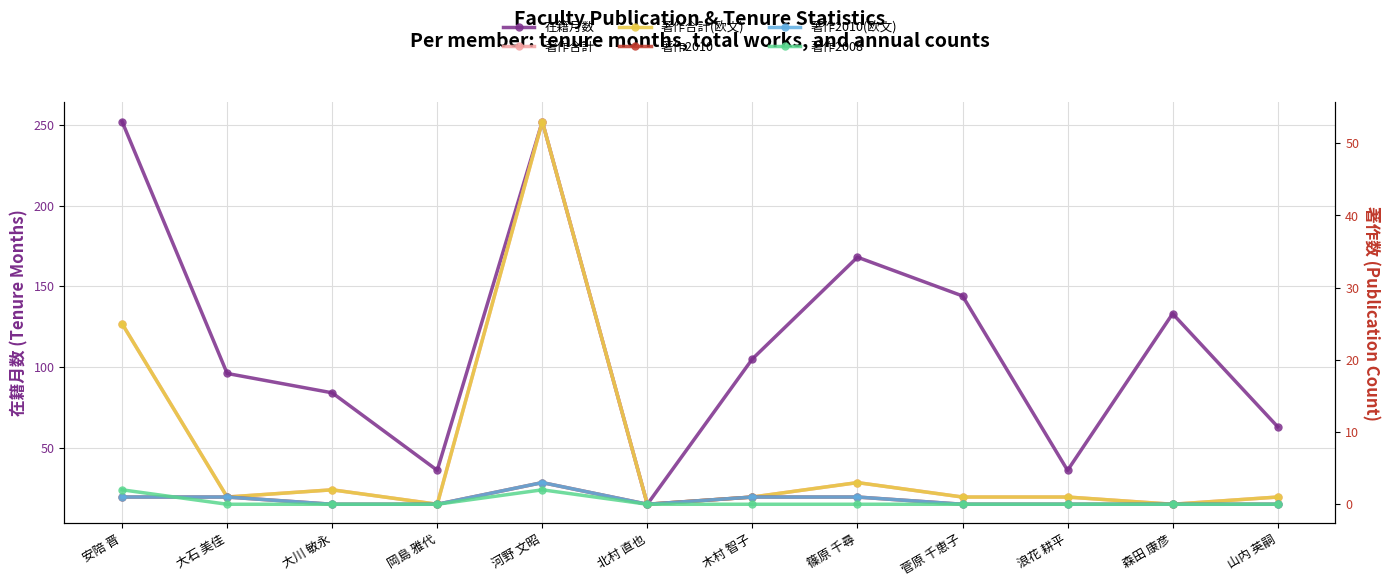

Which series has the largest total across all categories?

在籍月数